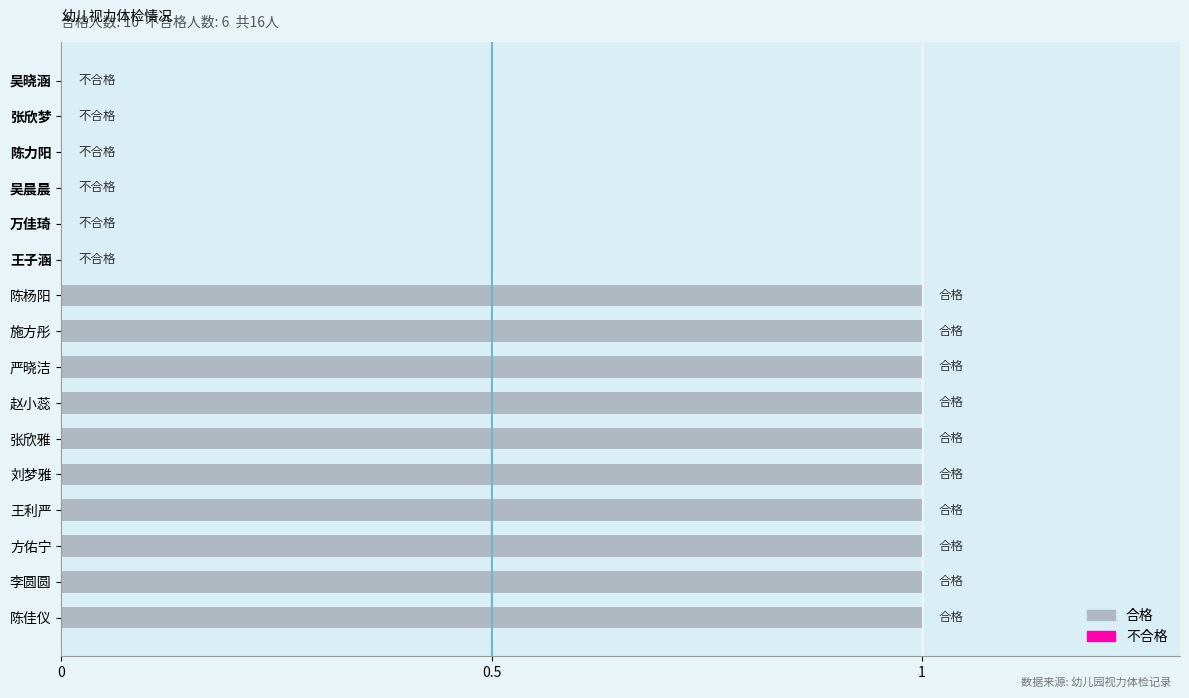

How many data points does each series have?

16